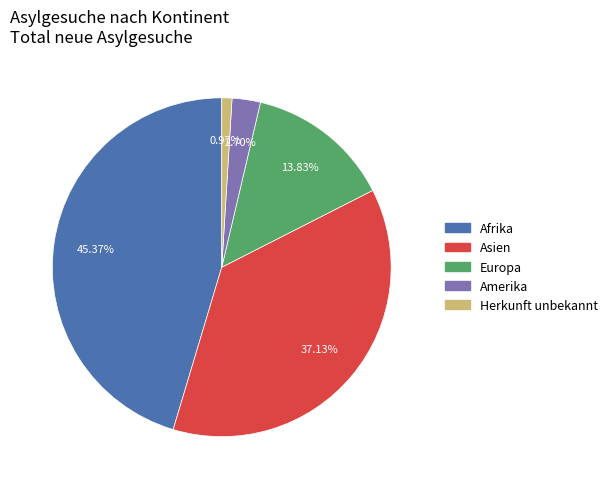

Rank the categories by value from highest to lowest.

Afrika, Asien, Europa, Amerika, Herkunft unbekannt